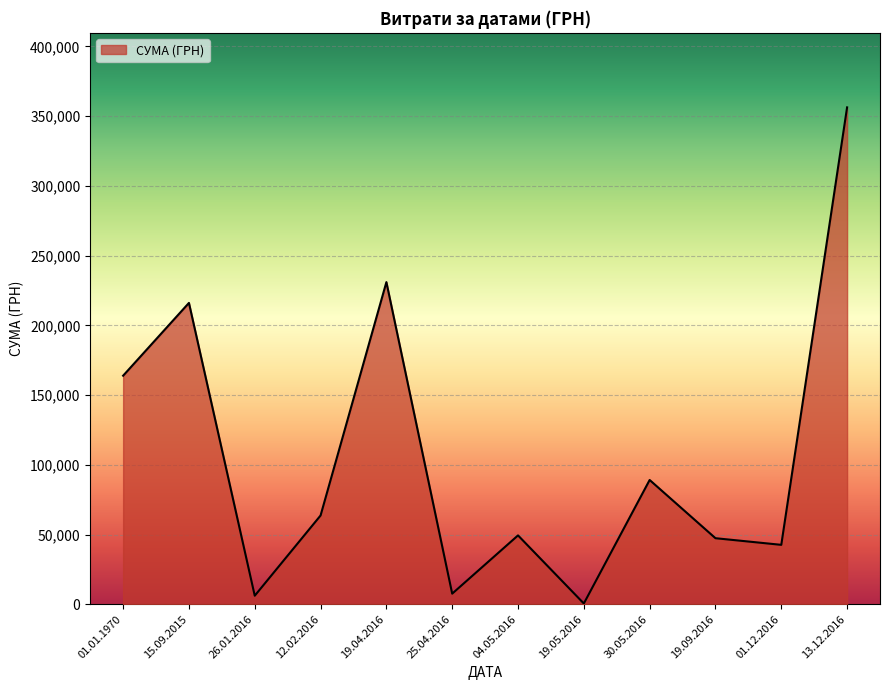

Which label corresponds to the largest value in the chart?

13.12.2016